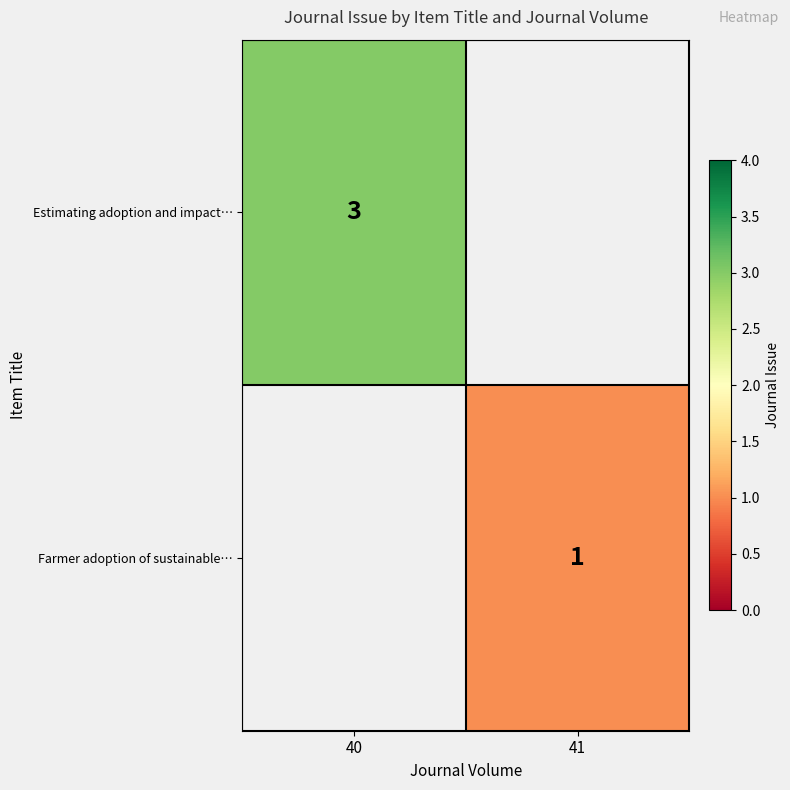

Is the value of Farmer adoption of sustainable… at 41 greater than the value of Estimating adoption and impact… at 40?

No